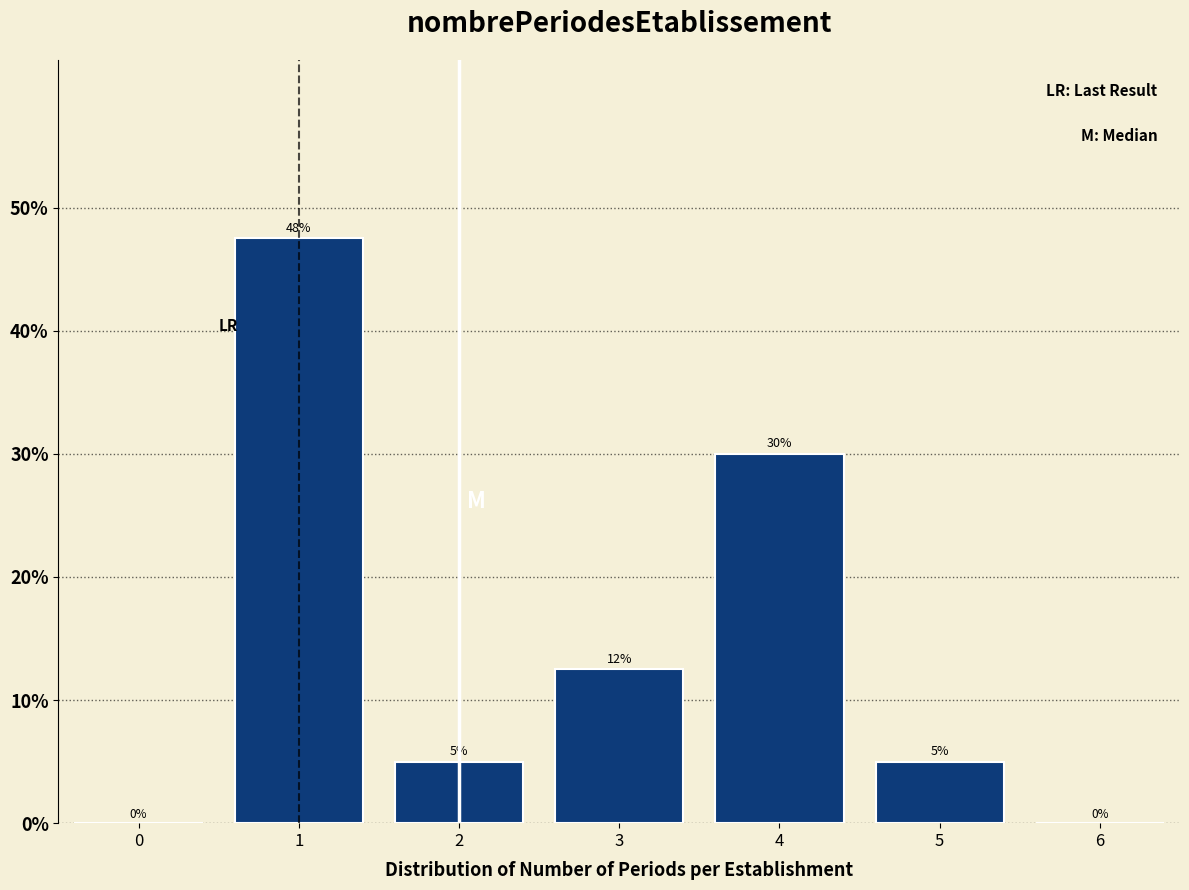

What is the maximum value shown in the chart?

47.5